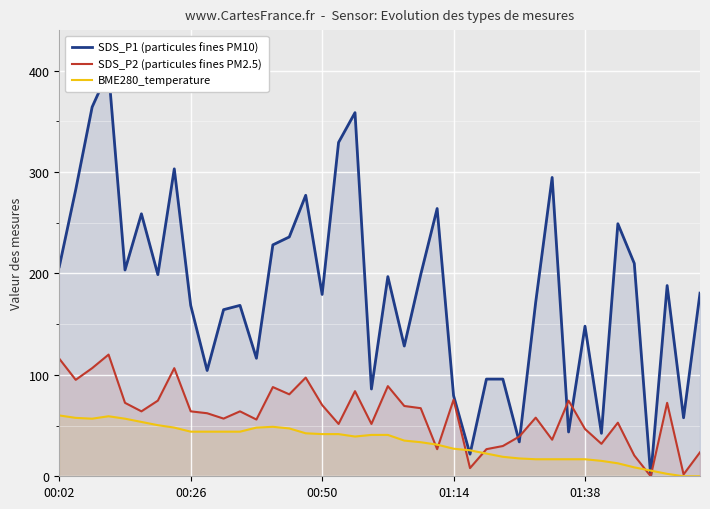

What is the sum of all SDS_P2 (particules fines PM2.5) values?

2432.0